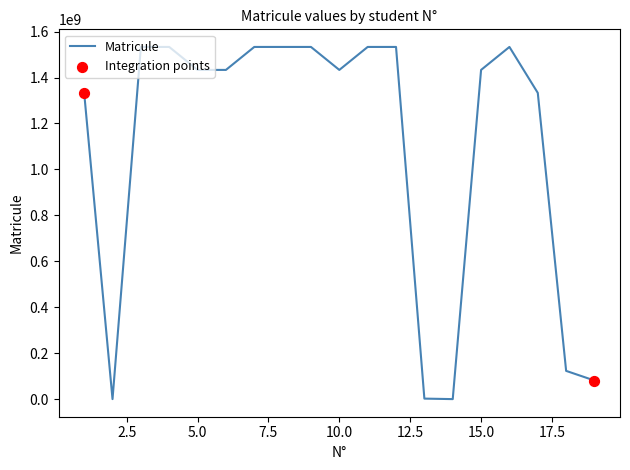

What is the maximum value shown in the chart?

1533016563